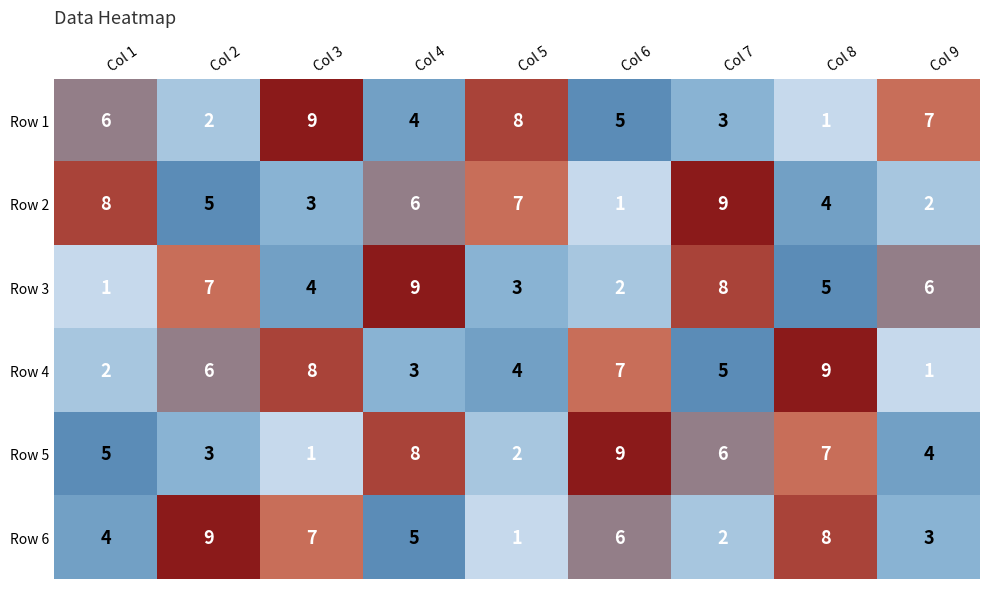

At which label does Row 2 first exceed 5?

Col 1